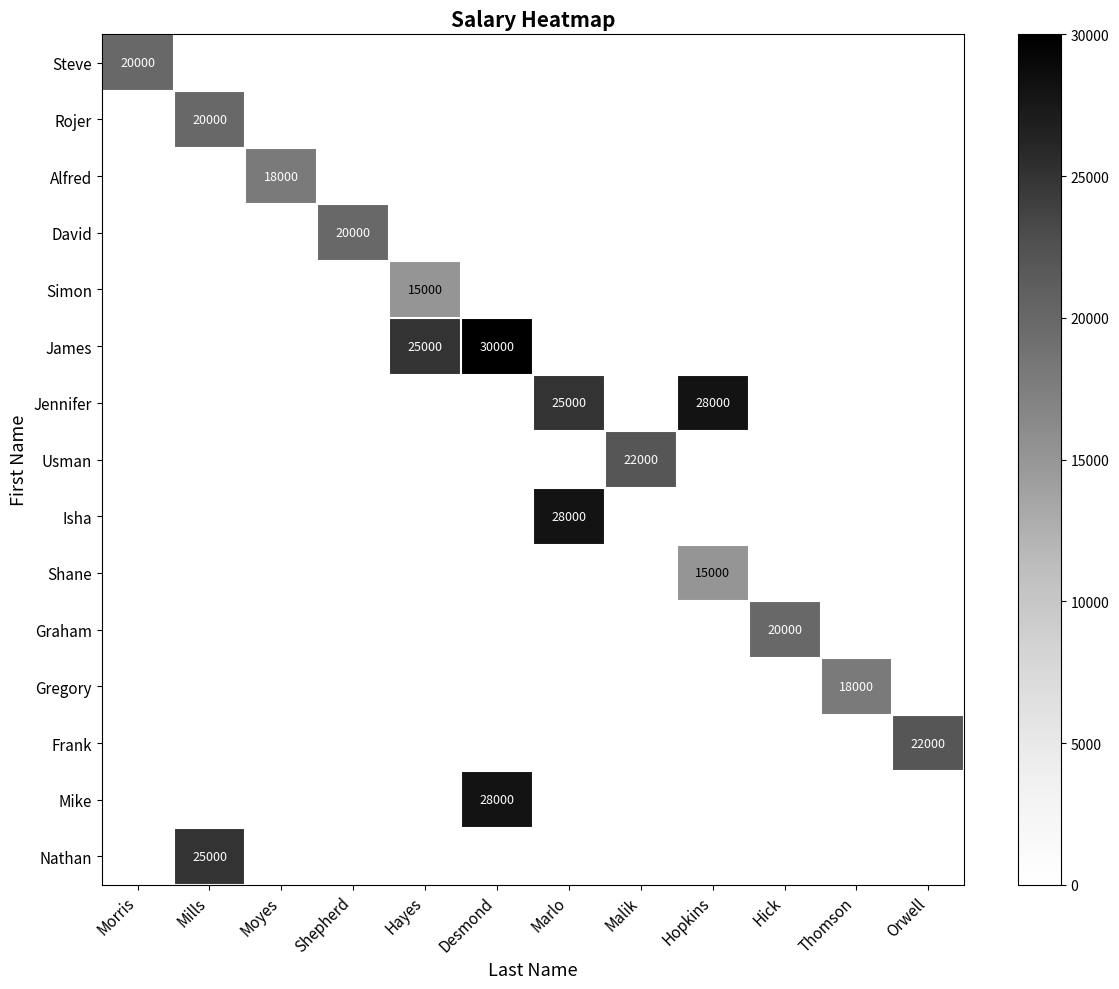

The Simon series shows -7383 at Thomson. True or false?

False